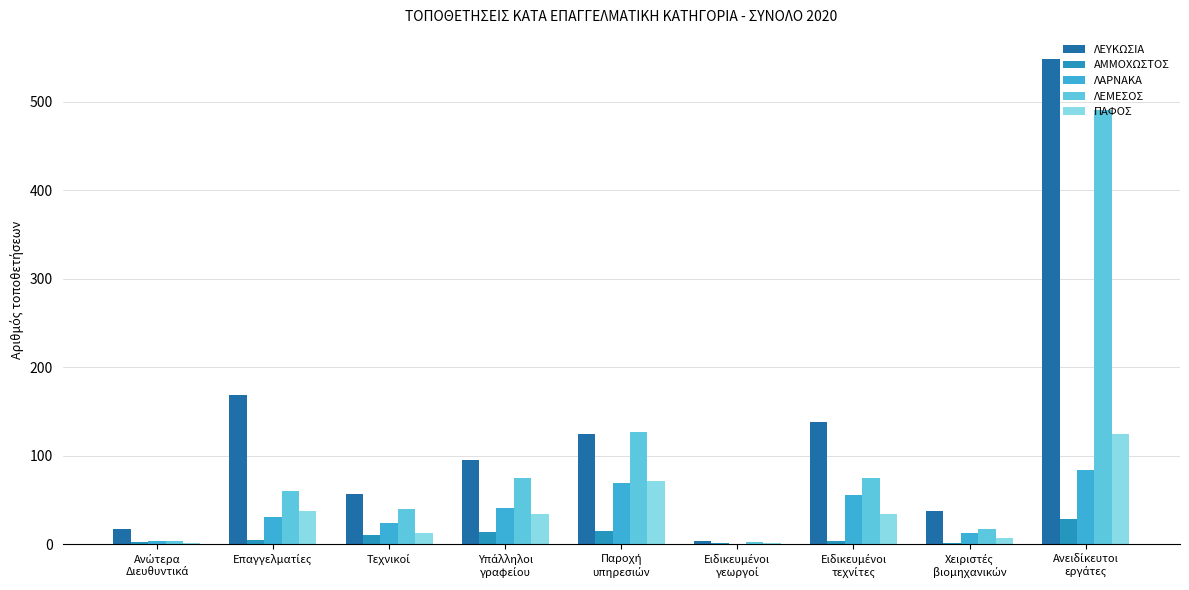

What is the maximum value shown in the chart?

548